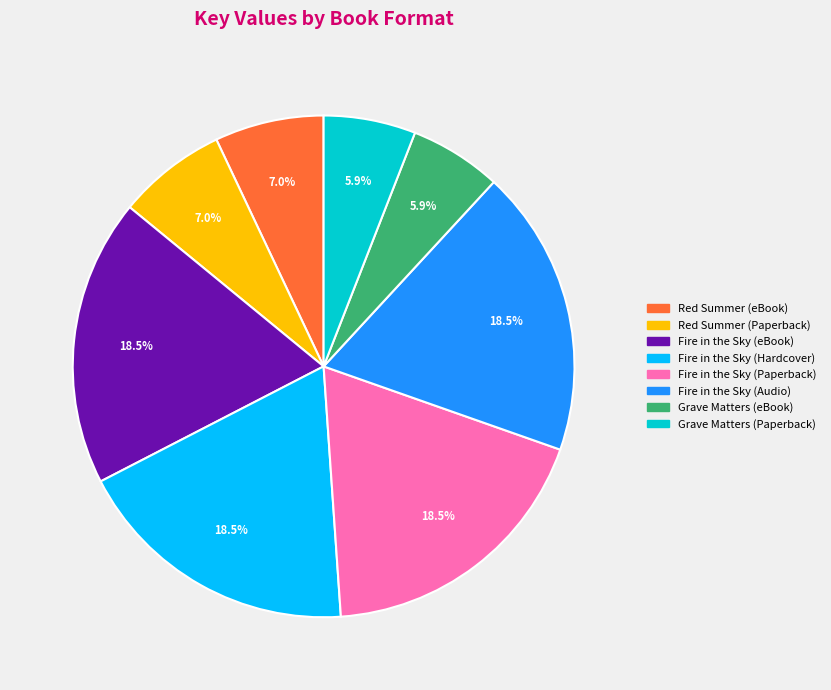

Does any single category account for the majority?

No